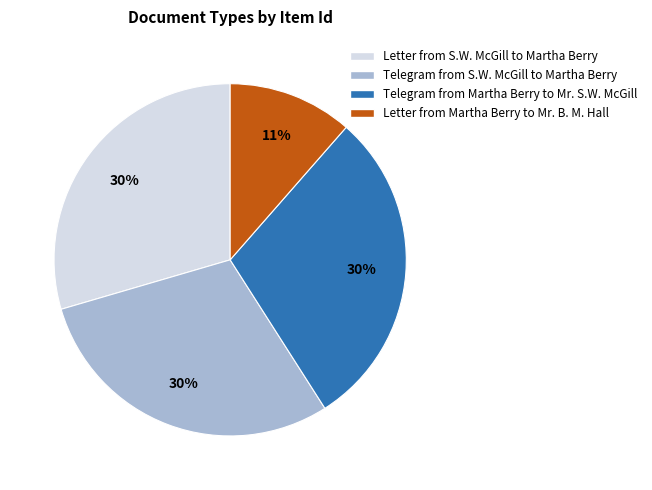

Is Telegram from Martha Berry to Mr. S.W. McGill the majority of the pie?

No